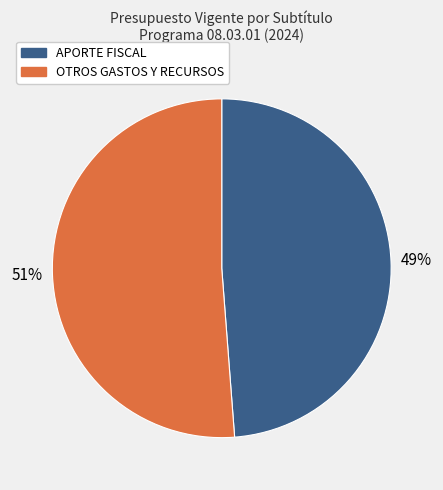

To the nearest percent, what is the average slice percentage?

50%